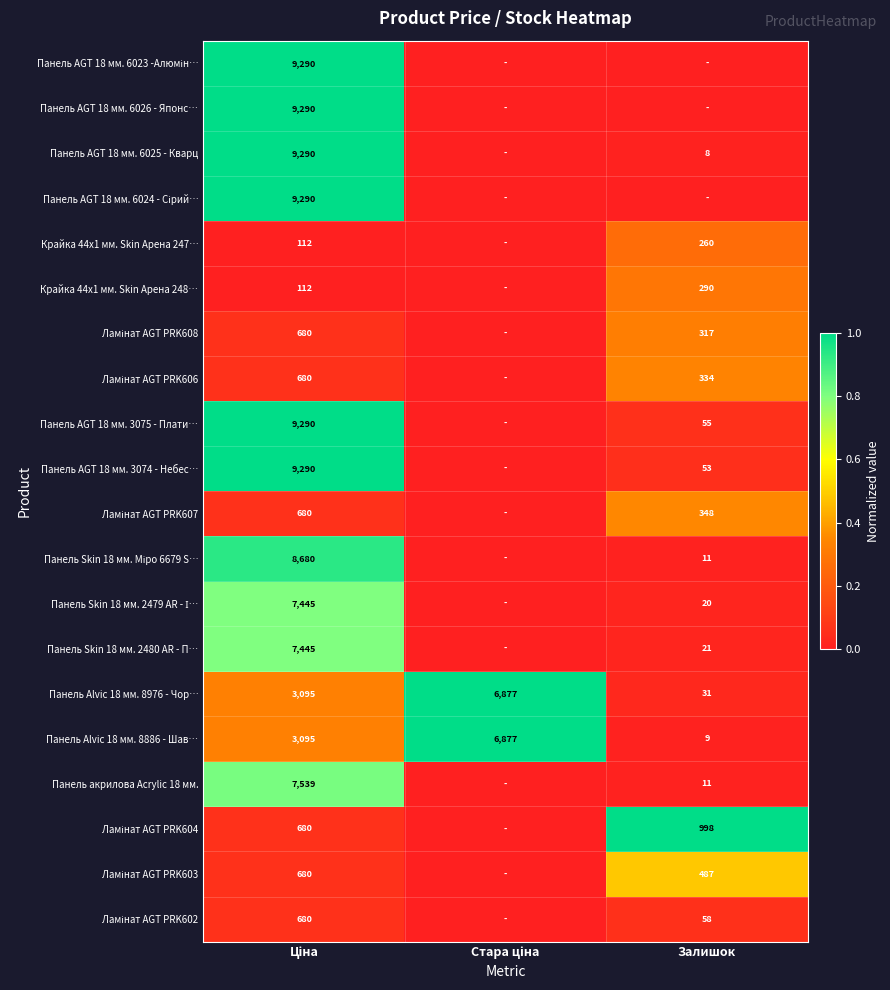

True or false: Панель AGT 18 мм. 6025 - Кварц has a value of 13 at Залишок.

False